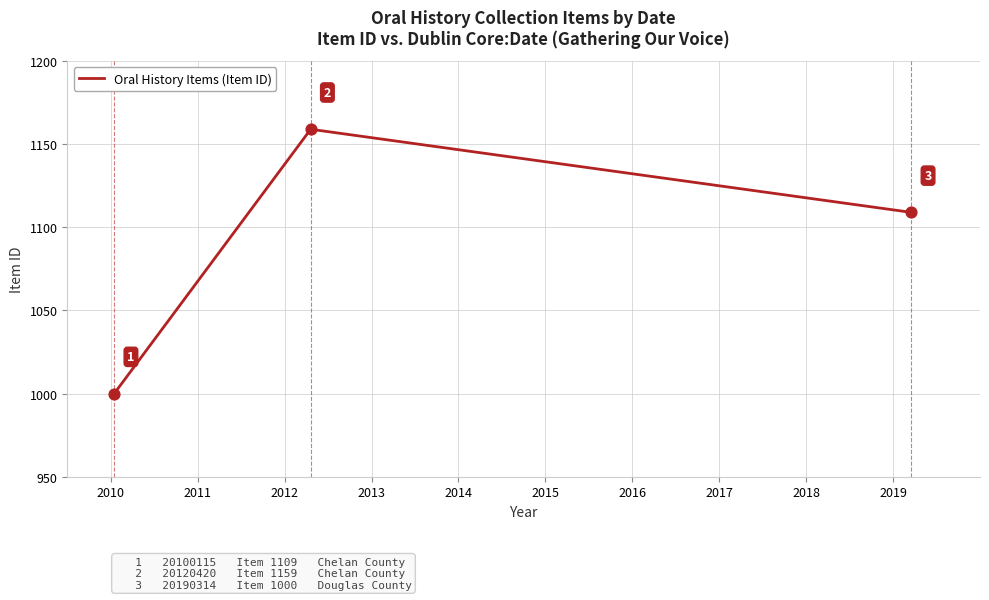

What is the minimum value shown in the chart?

1000